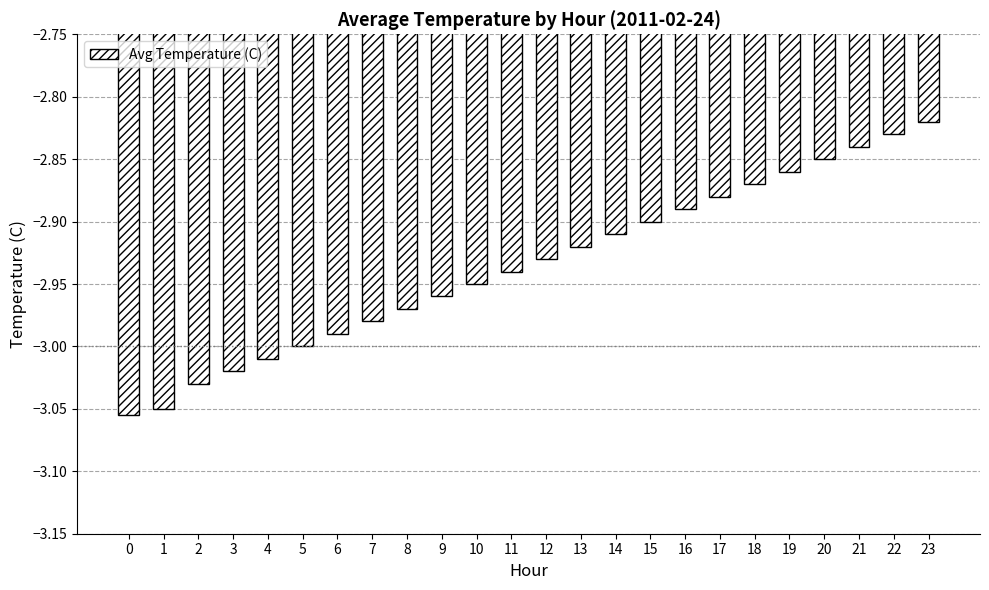

Which category has the highest value across all series?

23